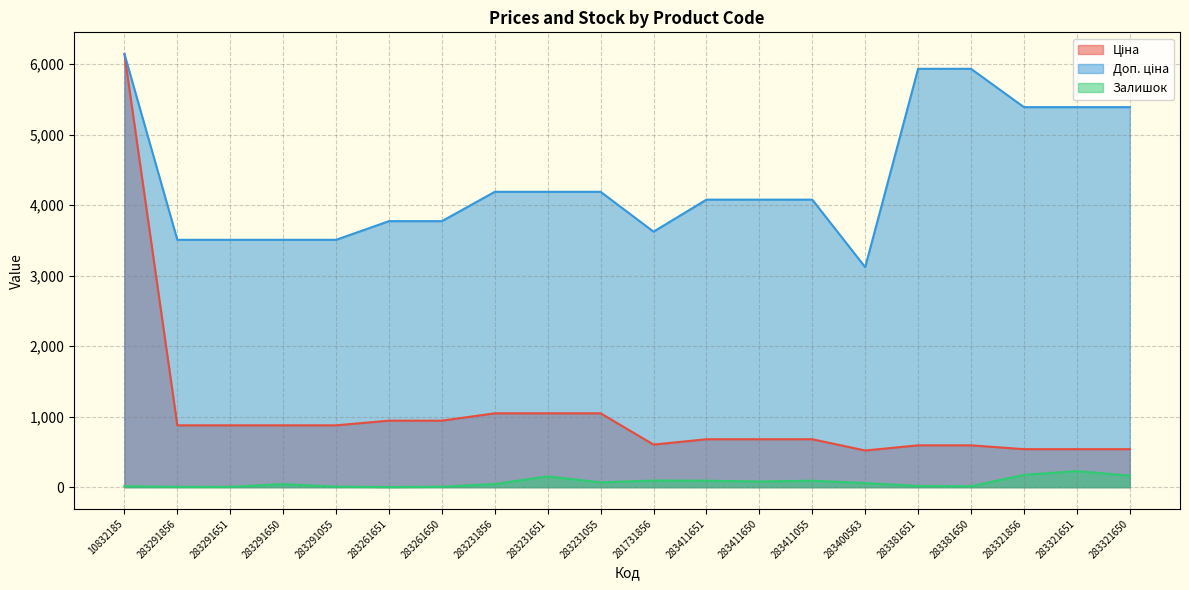

Where is the first local maximum for Залишок?

283291650